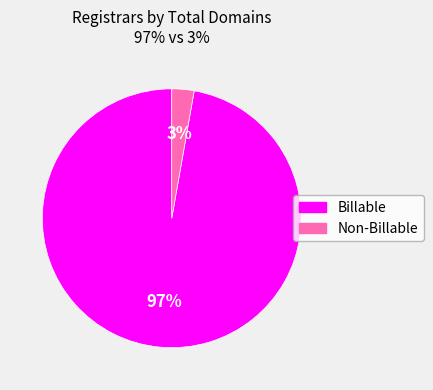

To the nearest percent, what is the difference between the largest and smallest slice percentages?

94%